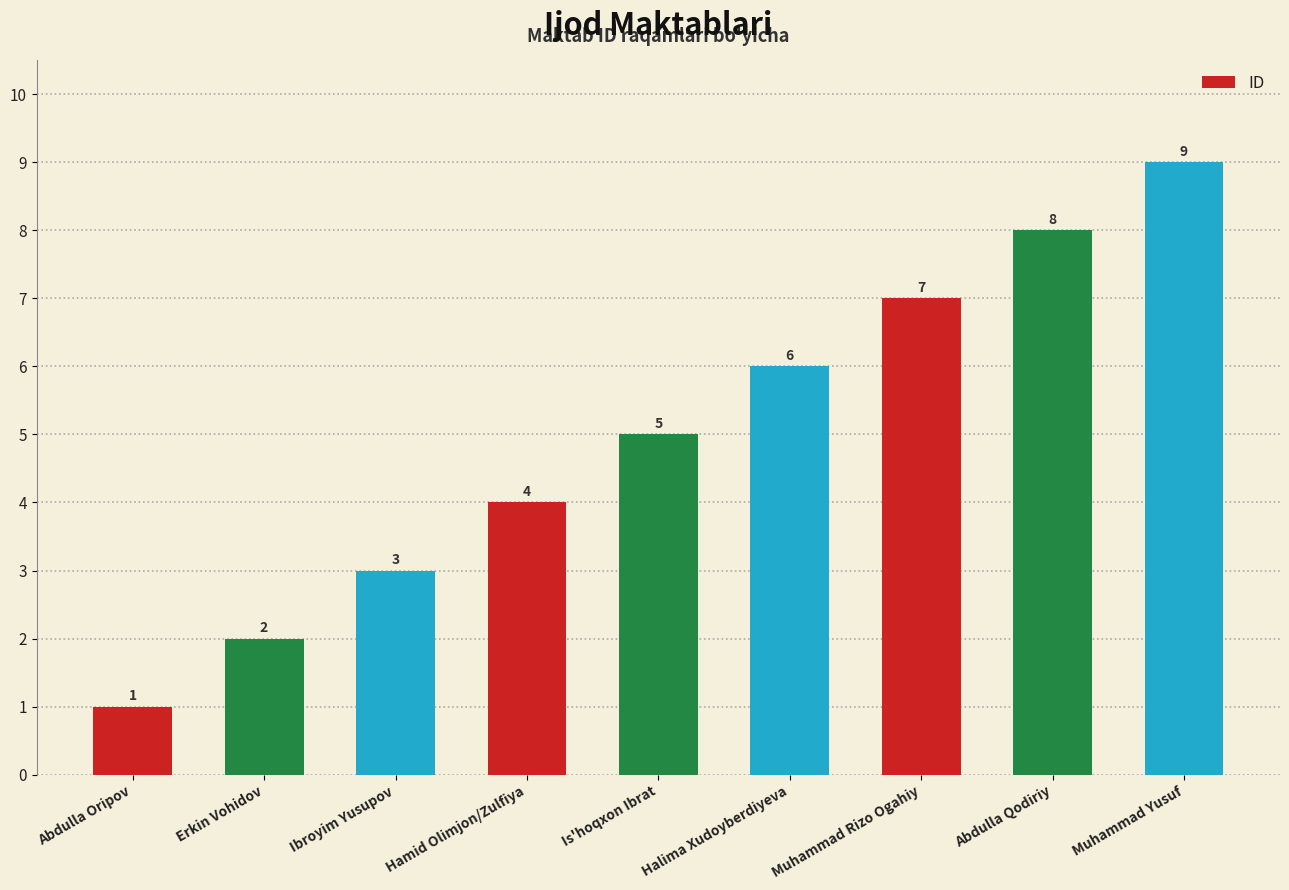

What is the maximum value shown in the chart?

9